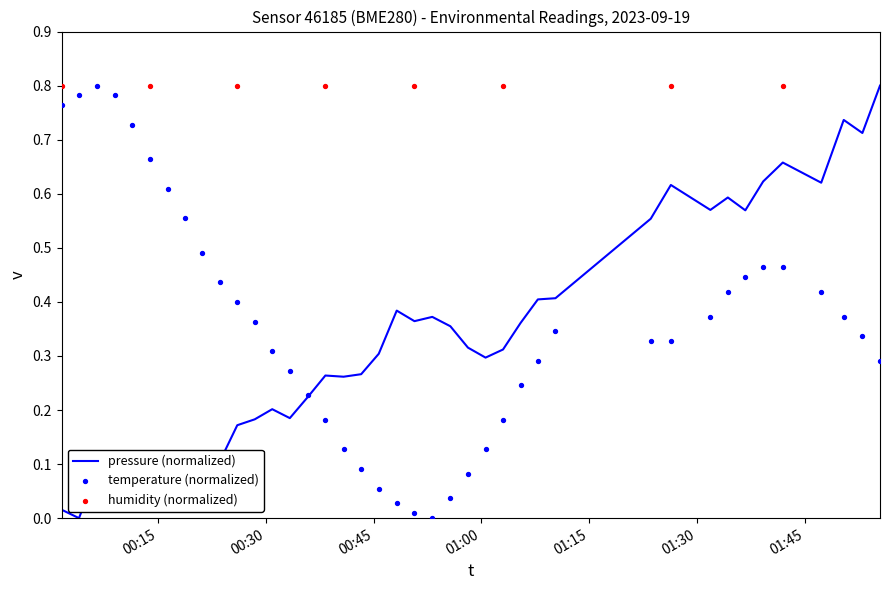

Is the value of pressure at 2023-09-19T01:39:14 greater than the value of temperature at 2023-09-19T01:55:30?

Yes